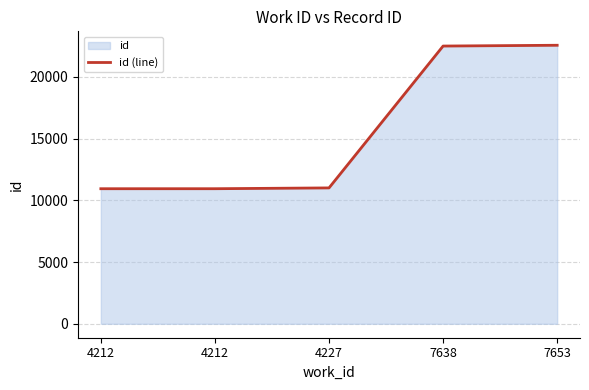

What is the difference between the maximum and minimum values?

11624